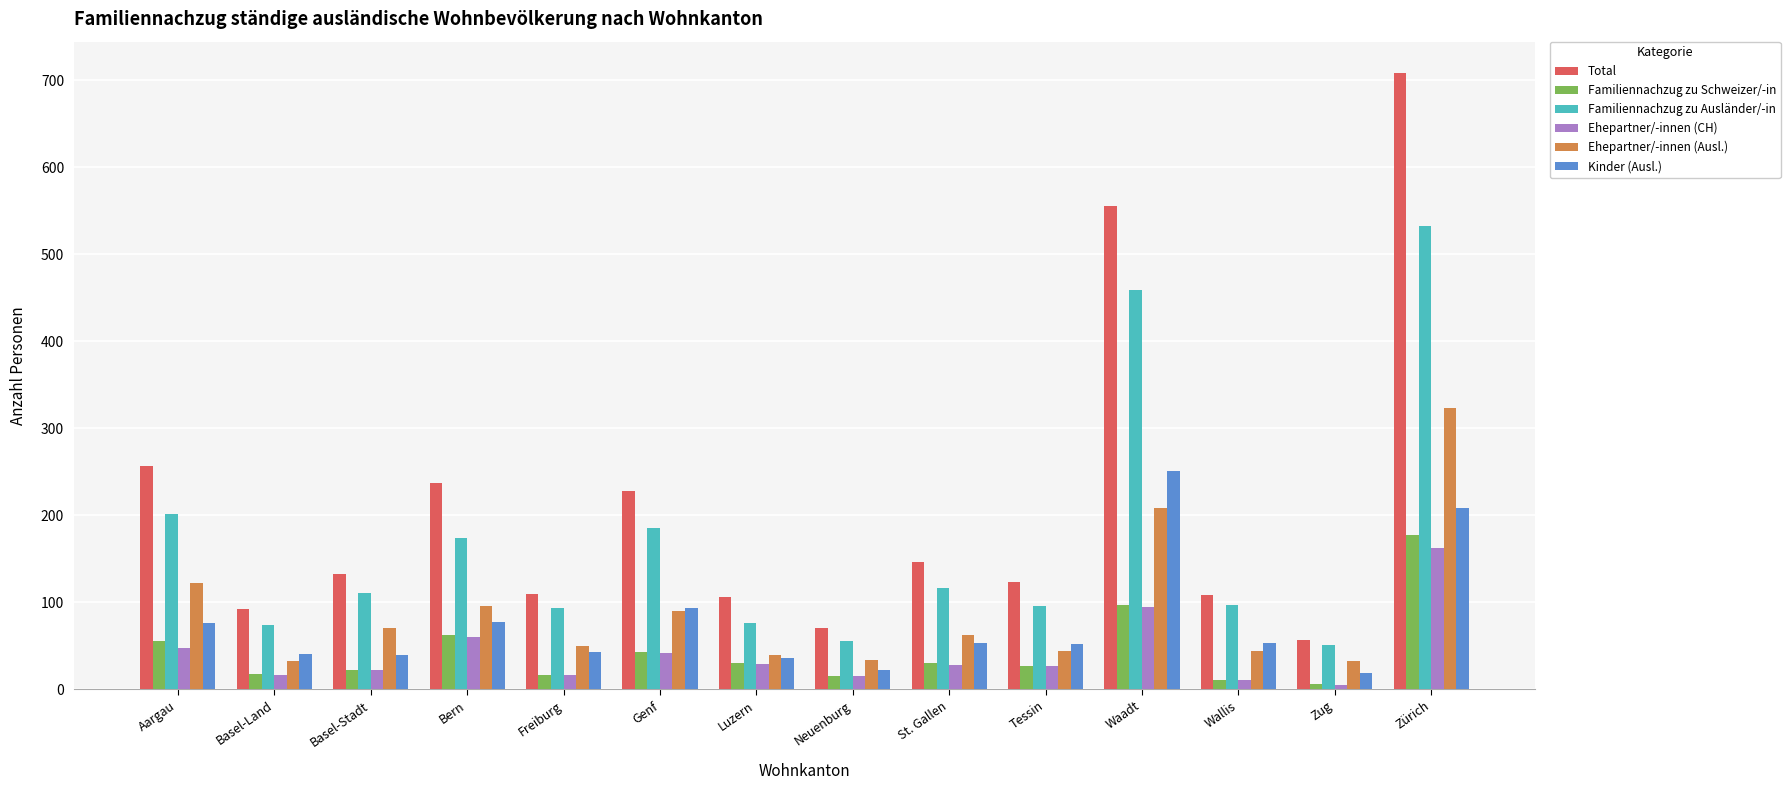

At which label is Ehepartner/-innen (Ausl.) closest to 177?

Waadt